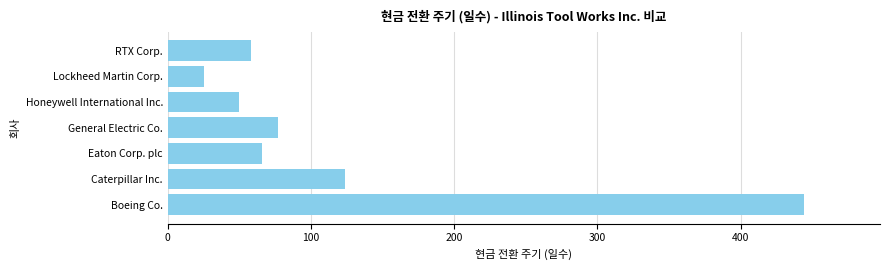

Reading top to bottom, transcribe all the data shown in this chart.

RTX Corp.=58	Lockheed Martin Corp.=25	Honeywell International Inc.=50	General Electric Co.=77	Eaton Corp. plc=66	Caterpillar Inc.=124	Boeing Co.=444